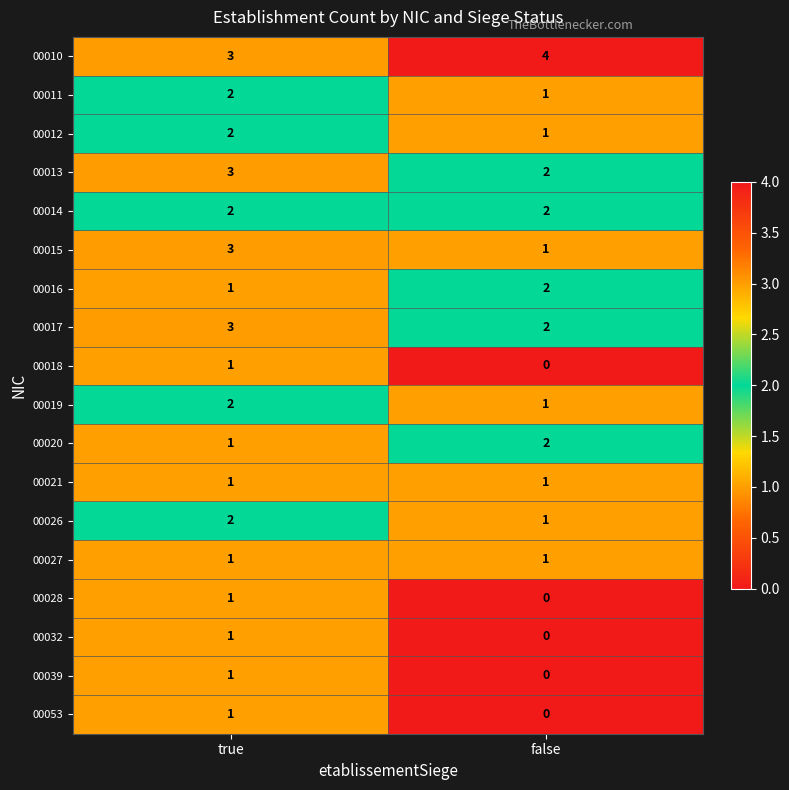

How many distinct data groups are displayed?

18